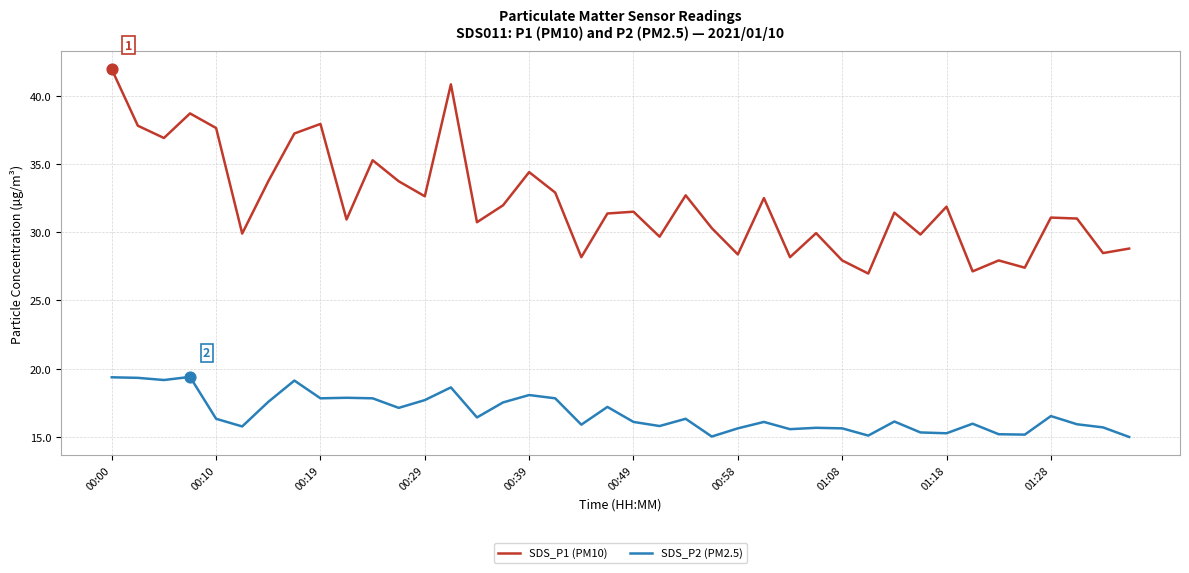

What are all the series names shown in the legend?

SDS_P1 (PM10), SDS_P2 (PM2.5)